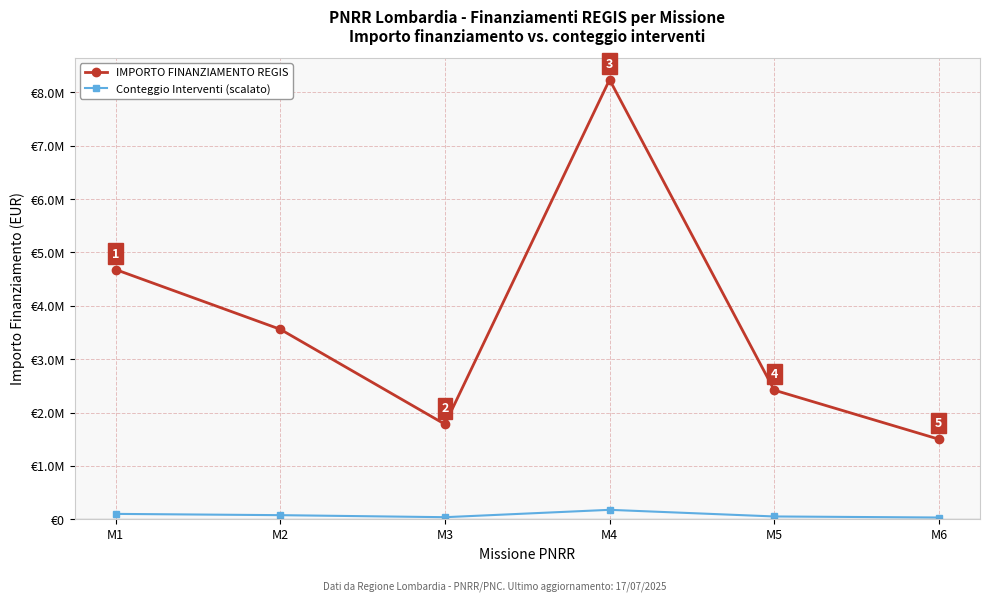

What is the total value across all series at M6?

1532051.3